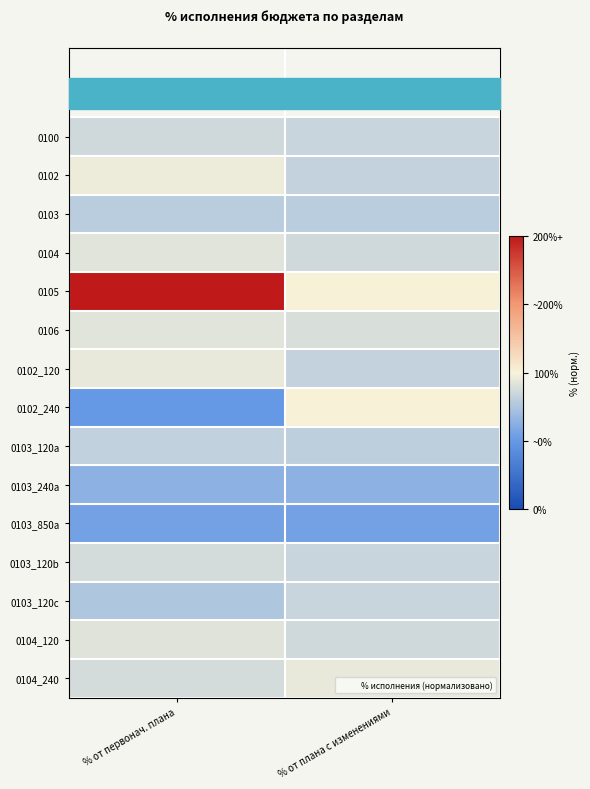

Reading right to left, what are all the values shown in this chart?

0100: % от плана с изменениями=-0.3	% от первонач. плана=-0.3
0102: % от плана с изменениями=-0.3	% от первонач. плана=-0.1
0103: % от плана с изменениями=-0.4	% от первонач. плана=-0.4
0104: % от плана с изменениями=-0.3	% от первонач. плана=-0.1
0105: % от плана с изменениями=0.0	% от первонач. плана=2.0
0106: % от плана с изменениями=-0.2	% от первонач. плана=-0.1
0102_120: % от плана с изменениями=-0.4	% от первонач. плана=-0.1
0102_240: % от плана с изменениями=0.0	% от первонач. плана=-1.0
0103_120a: % от плана с изменениями=-0.4	% от первонач. плана=-0.4
0103_240a: % от плана с изменениями=-0.7	% от первонач. плана=-0.7
0103_850a: % от плана с изменениями=-0.9	% от первонач. плана=-0.9
0103_120b: % от плана с изменениями=-0.3	% от первонач. плана=-0.2
0103_120c: % от плана с изменениями=-0.3	% от первонач. плана=-0.5
0104_120: % от плана с изменениями=-0.3	% от первонач. плана=-0.2
0104_240: % от плана с изменениями=-0.1	% от первонач. плана=-0.2